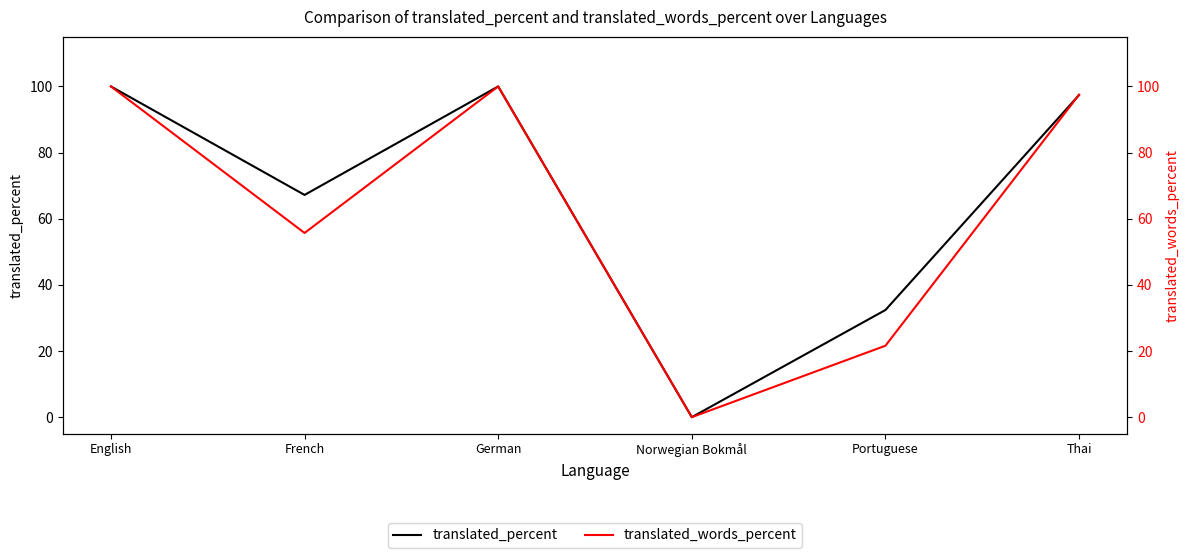

What is the sum of the translated_words_percent values at English and German?

200.0